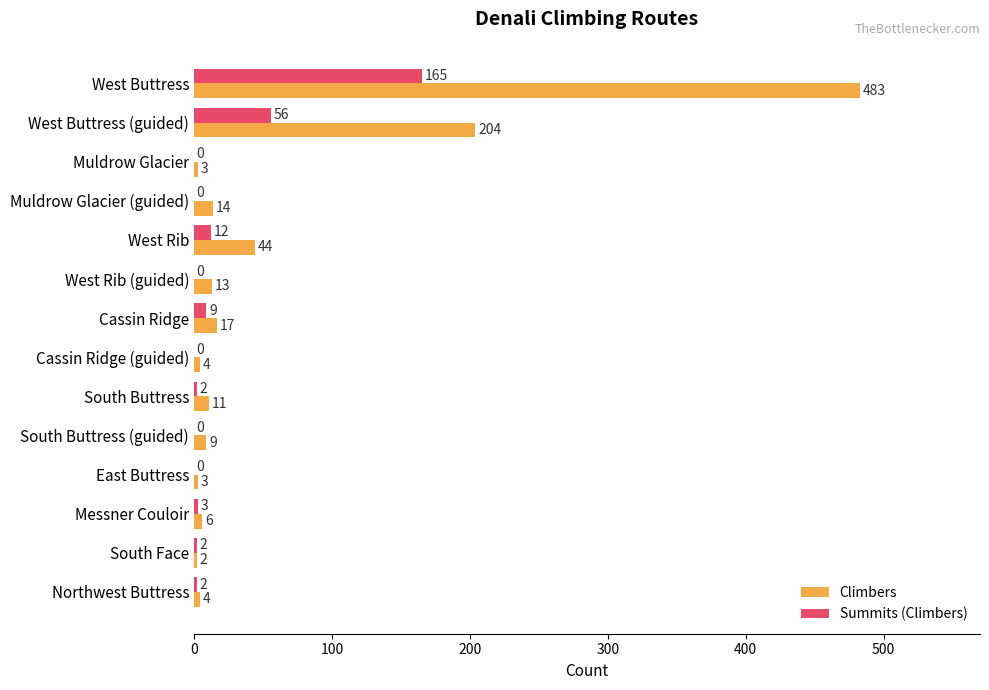

Which series has the largest total across all categories?

Climbers